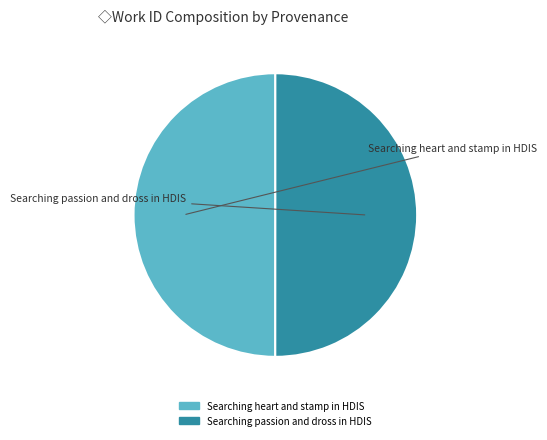

Do Searching passion and dross in HDIS and Searching heart and stamp in HDIS together represent more than half of the pie?

Yes